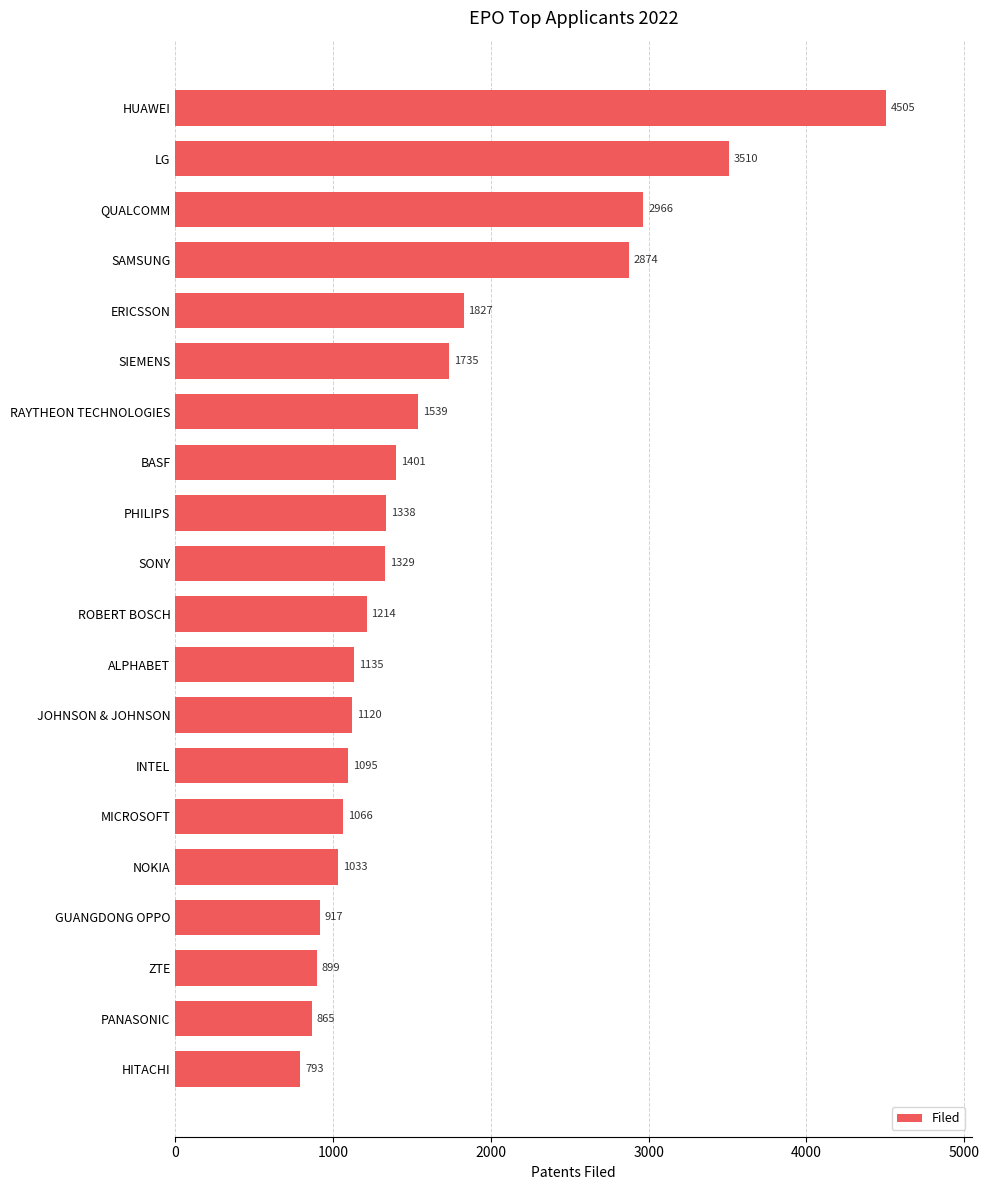

What is the difference between the maximum and minimum values?

3712